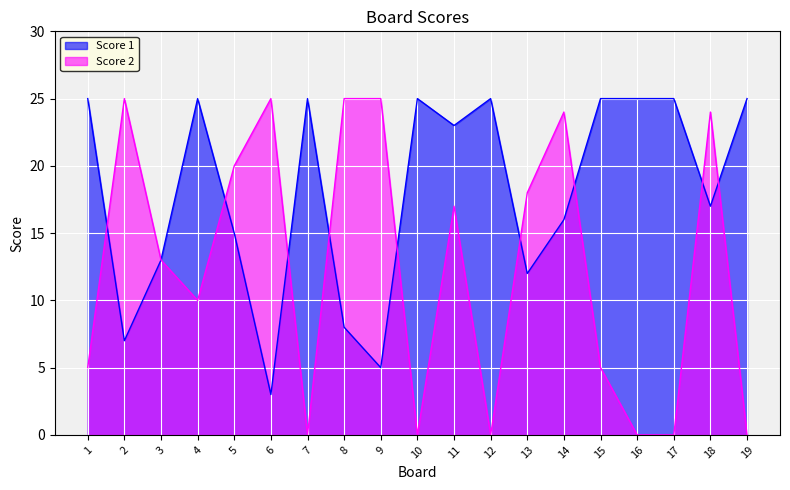

Count the number of categories in the chart.

19